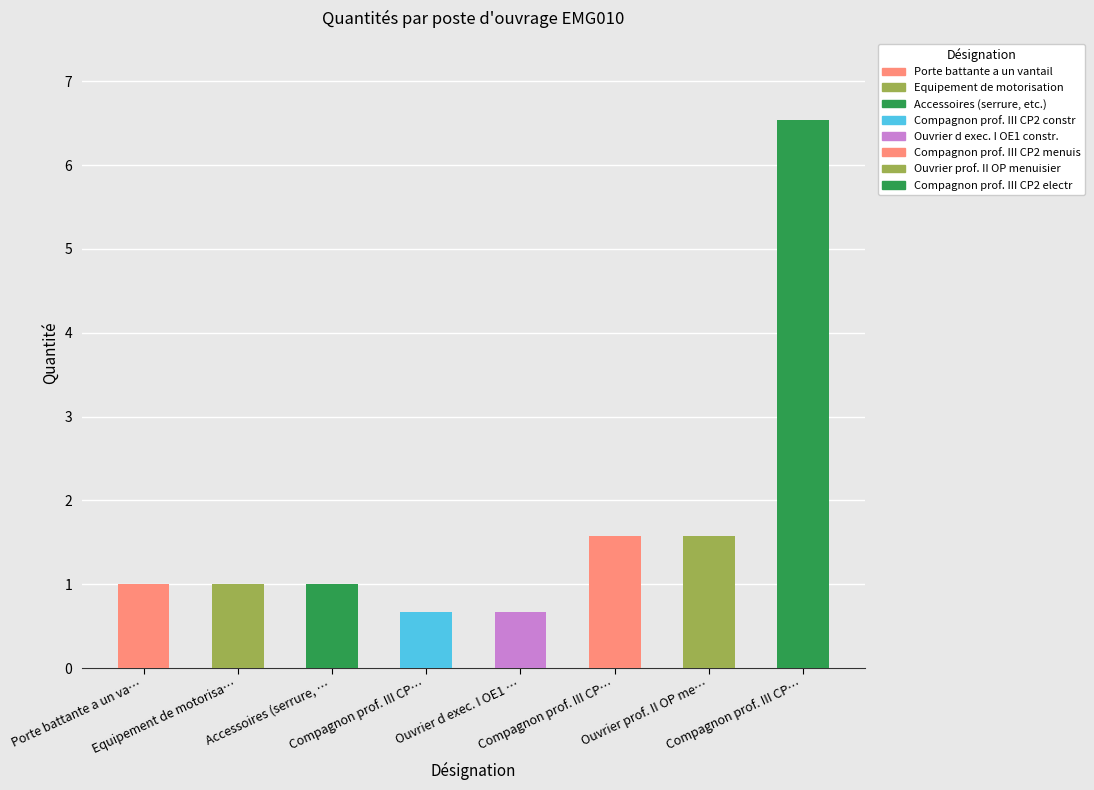

List the labels in order of value, smallest first.

Compagnon prof. III CP…, Ouvrier d exec. I OE1 …, Porte battante a un va…, Equipement de motorisa…, Accessoires (serrure, …, Compagnon prof. III CP…, Ouvrier prof. II OP me…, Compagnon prof. III CP…